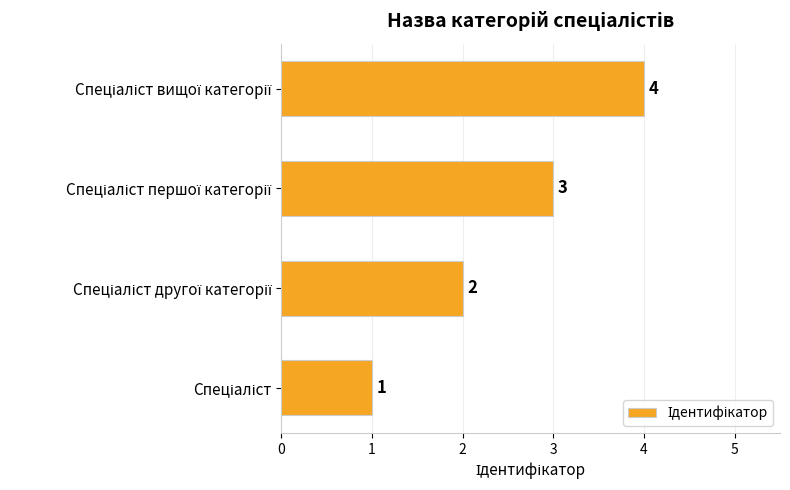

What is the maximum value shown in the chart?

4